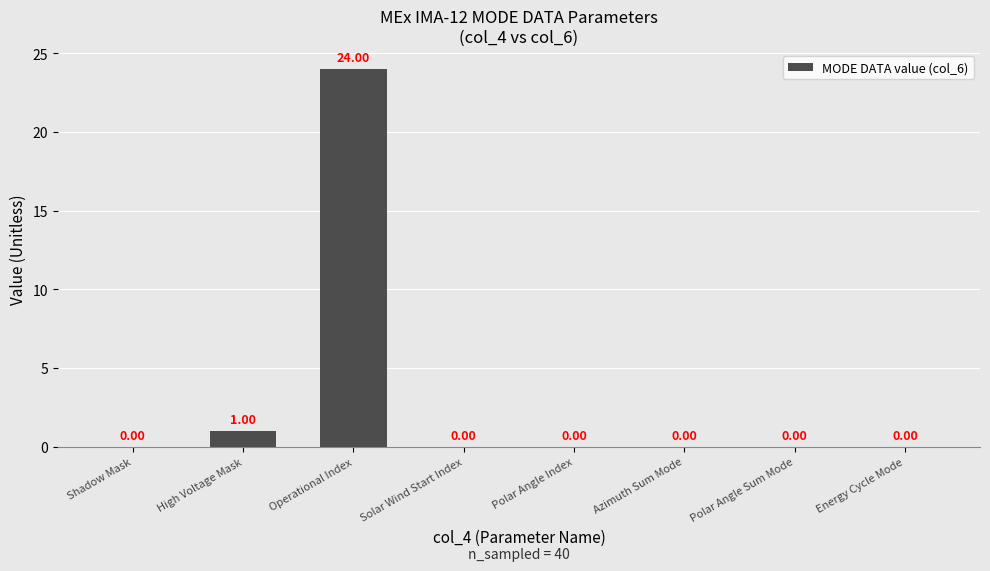

True or false: the data shows -12 at Solar Wind Start Index.

False